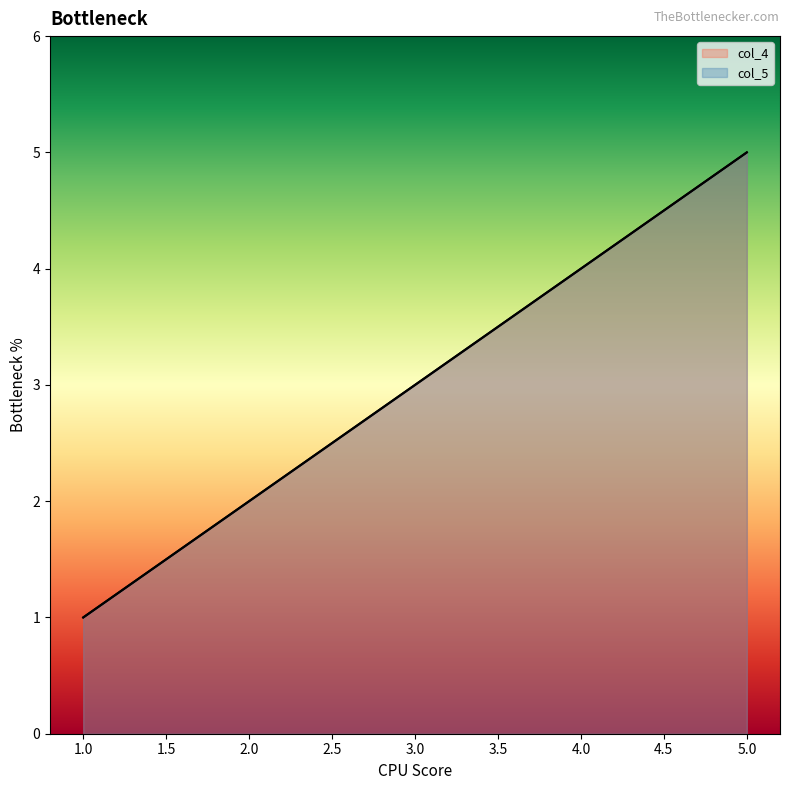

Rank the categories by col_5 value from lowest to highest.

1, 2, 3, 4, 5